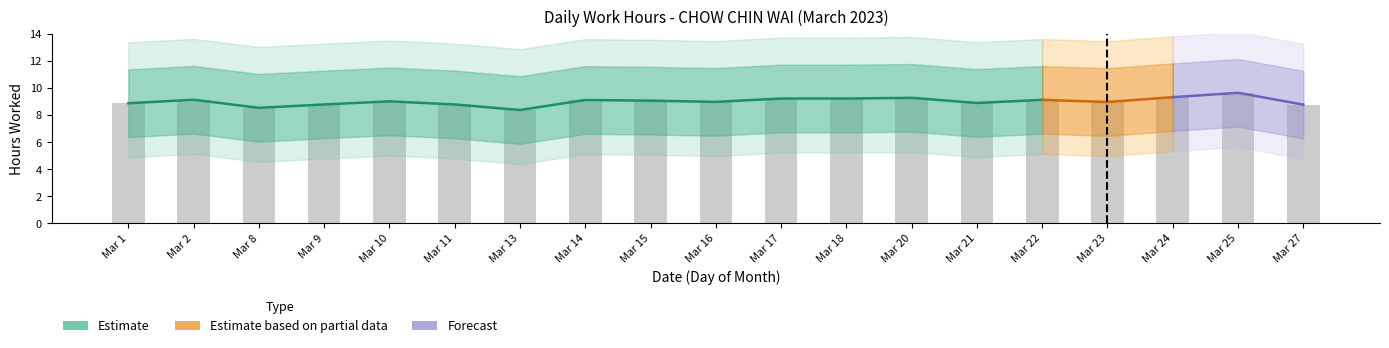

What is the ratio of the value at Mar 8 to the value at Mar 9?

1.0